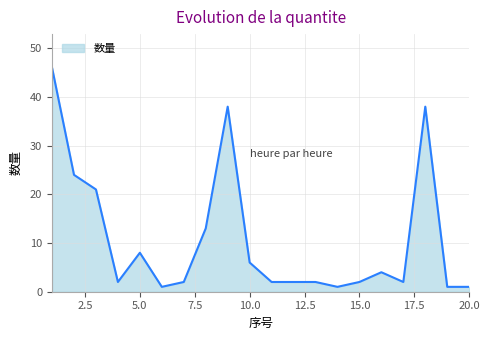

The chart shows a value of 3 at 10.0. True or false?

False